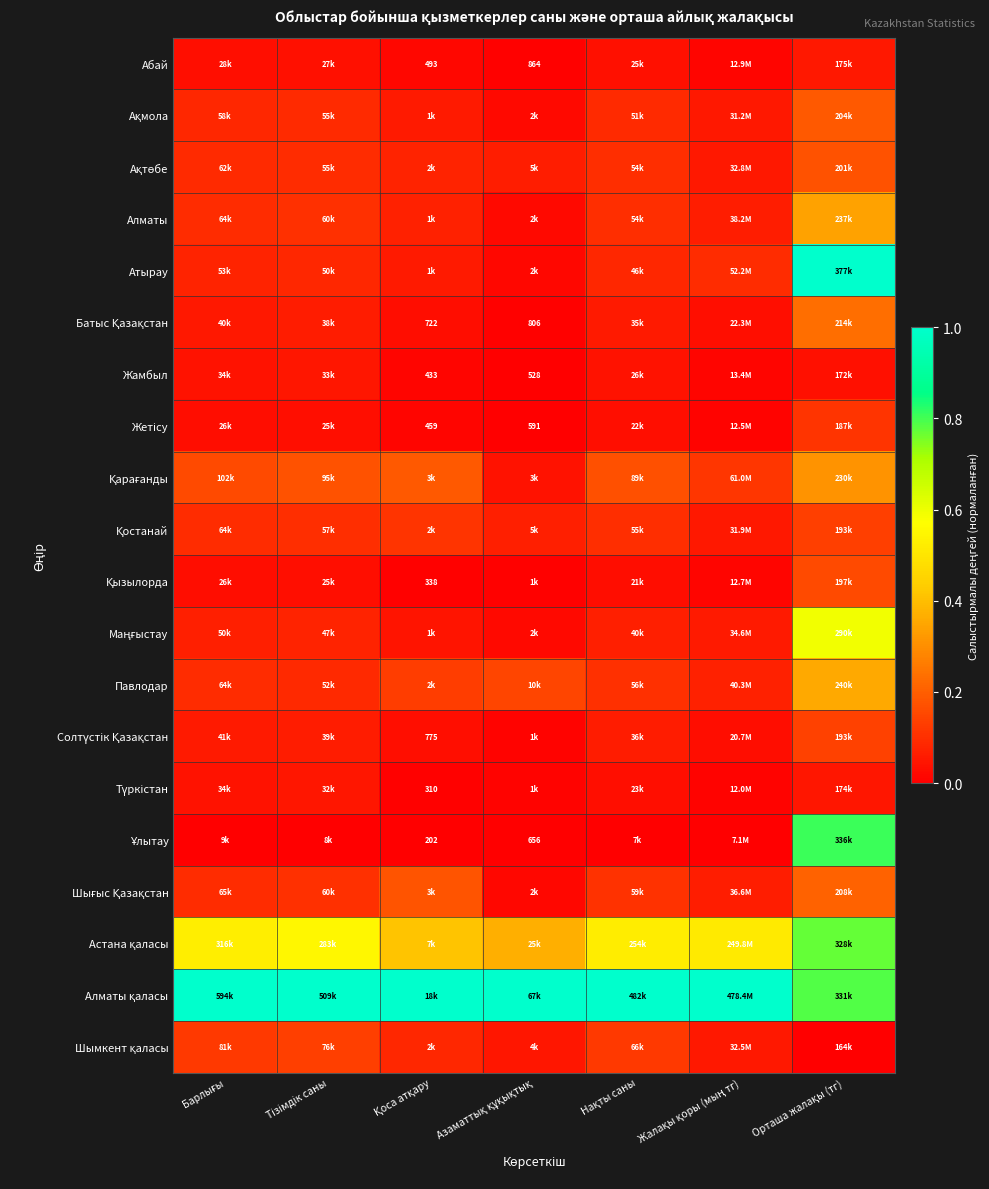

At which category is the sum across all series the highest?

Орташа жалақы (тг)